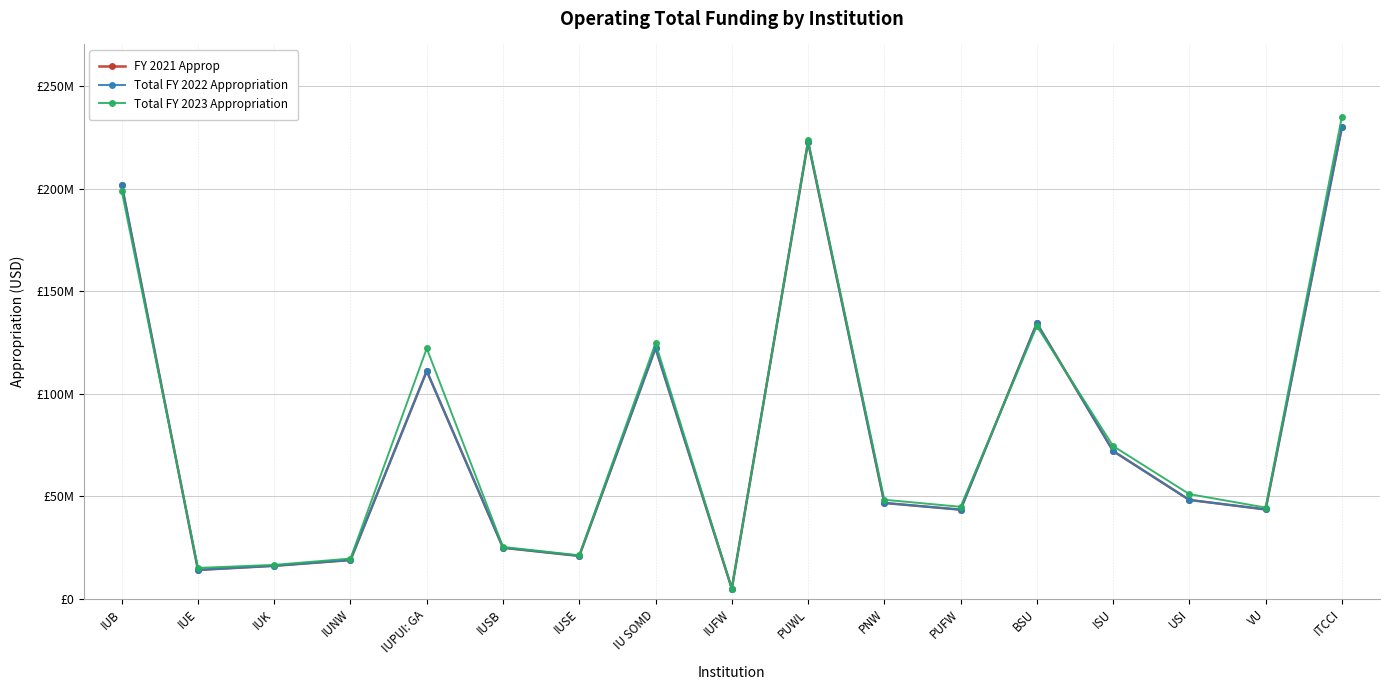

Is this an area chart (filled region under the line)?

No